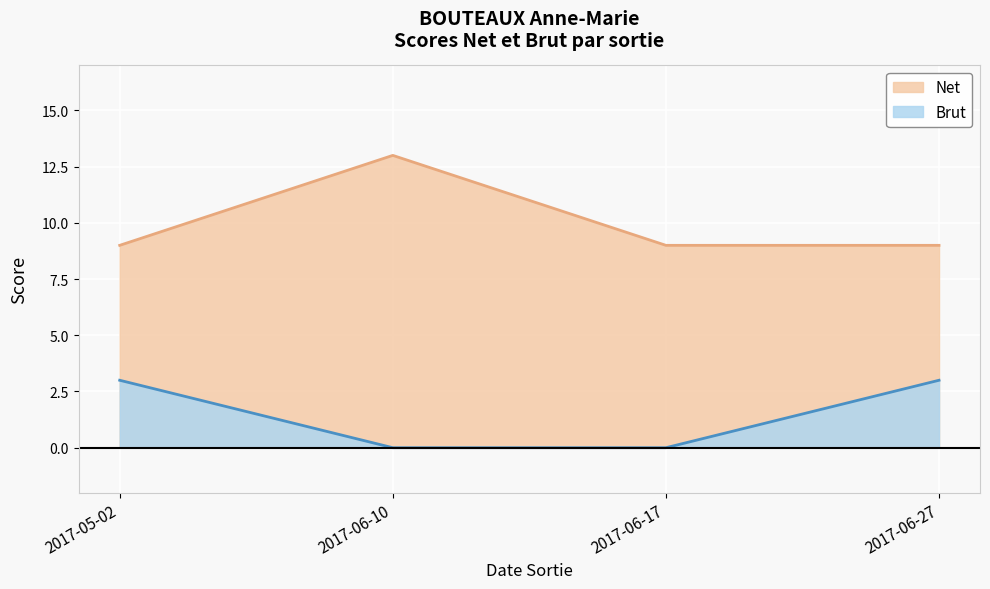

Rank the series by their average value, from lowest to highest.

Brut, Net